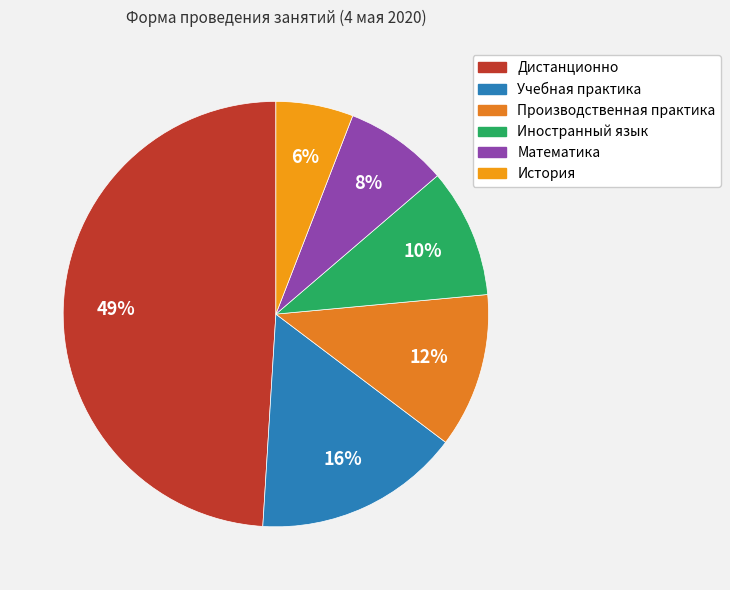

True or false: Дистанционно accounts for 49% of the total.

True